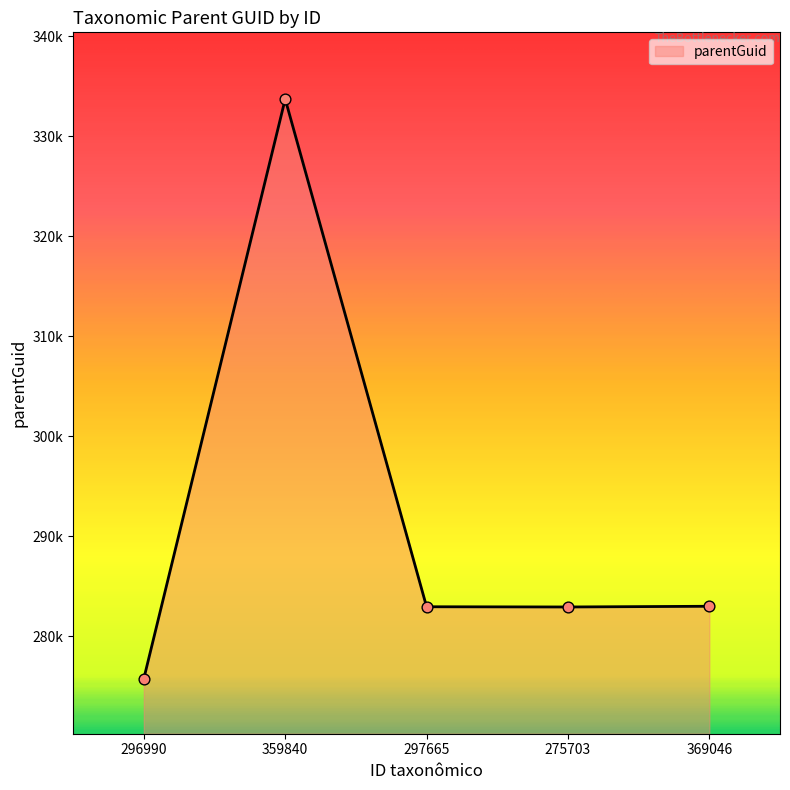

What is the change in value from 359840 to 275703?

-50792